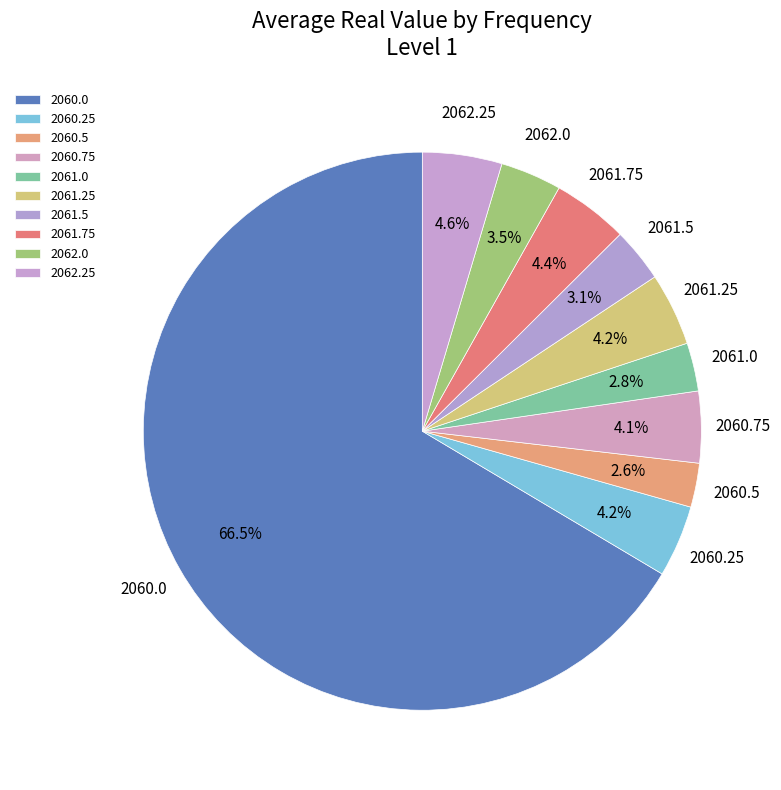

What percentage is the 2061.5 slice, to the nearest percent?

3%